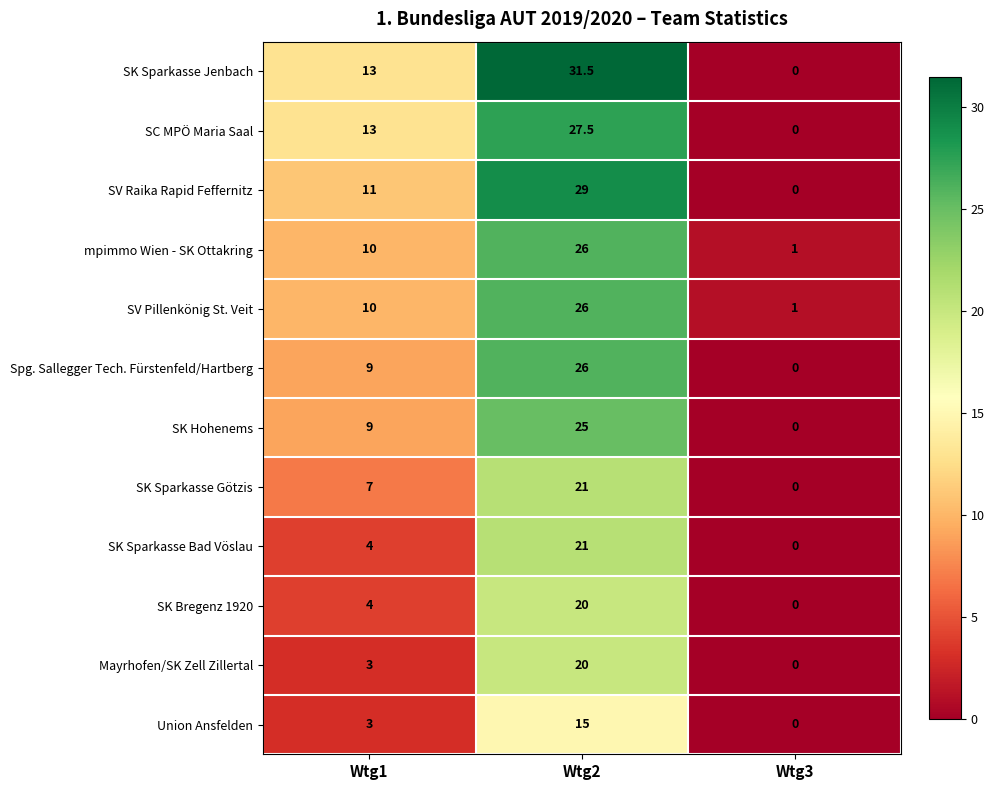

True or false: SK Sparkasse Bad Vöslau has a value of 0.0 at Wtg3.

True